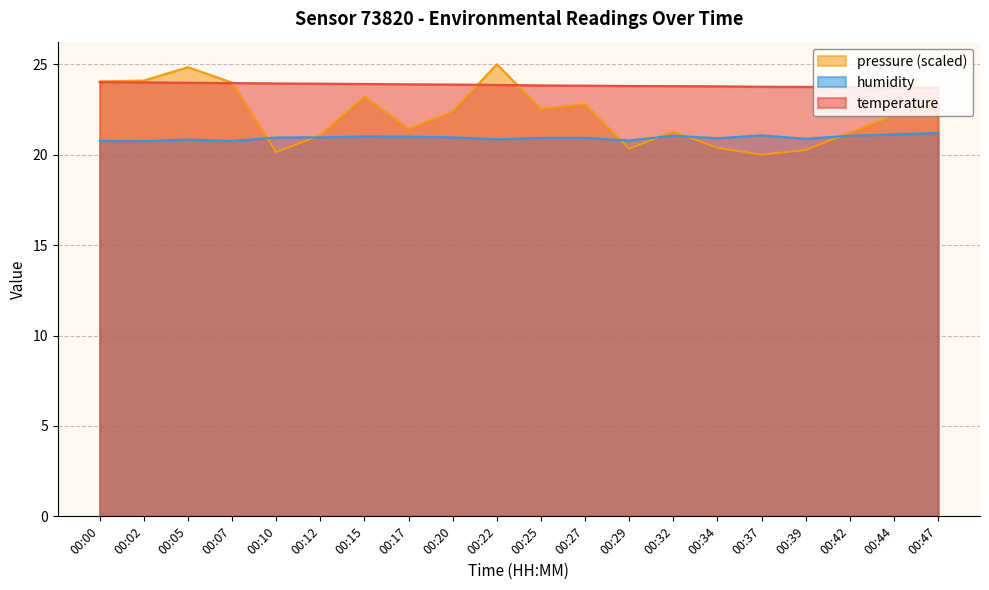

What is the value of the humidity point at the 20th from the left?

21.2